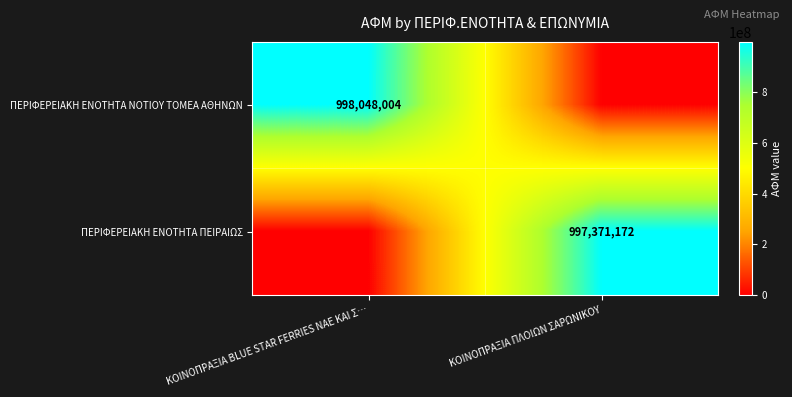

The value of ΠΕΡΙΦΕΡΕΙΑΚΗ ΕΝΟΤΗΤΑ ΠΕΙΡΑΙΩΣ at ΚΟΙΝΟΠΡΑΞΙΑ ΠΛΟΙΩΝ ΣΑΡΩΝΙΚΟΥ is 997371172. True or false?

True